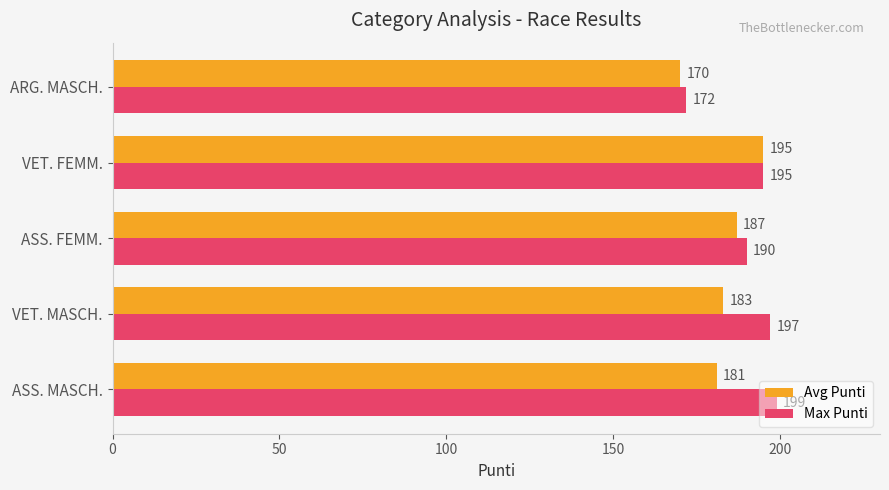

Read the Max Punti value at VET. MASCH., to the nearest 10.

200